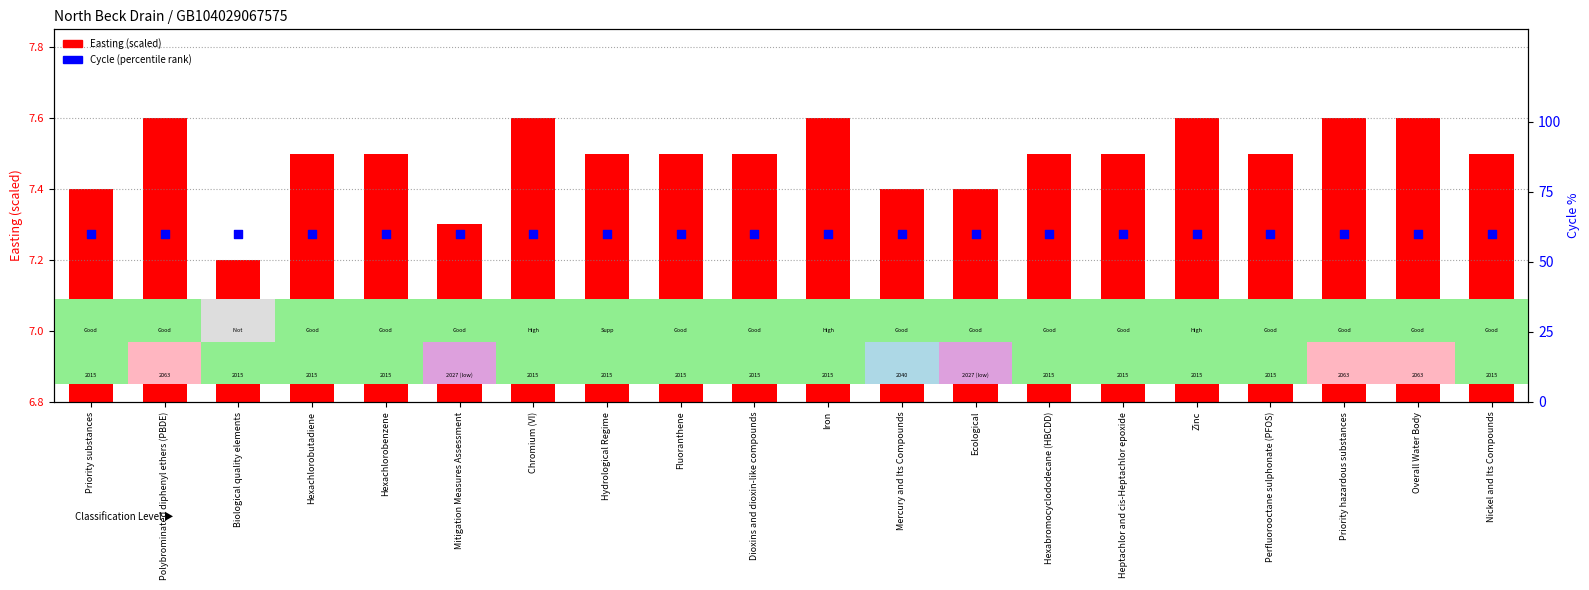

What is the total value across all series at Heptachlor and cis-Heptachlor epoxide?

67.5